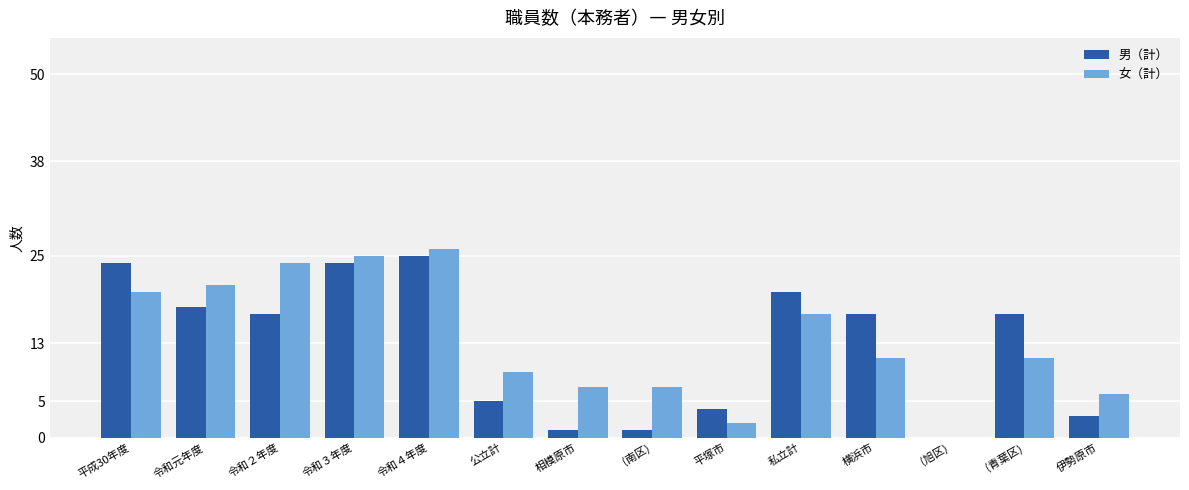

How many groups of bars are there?

14